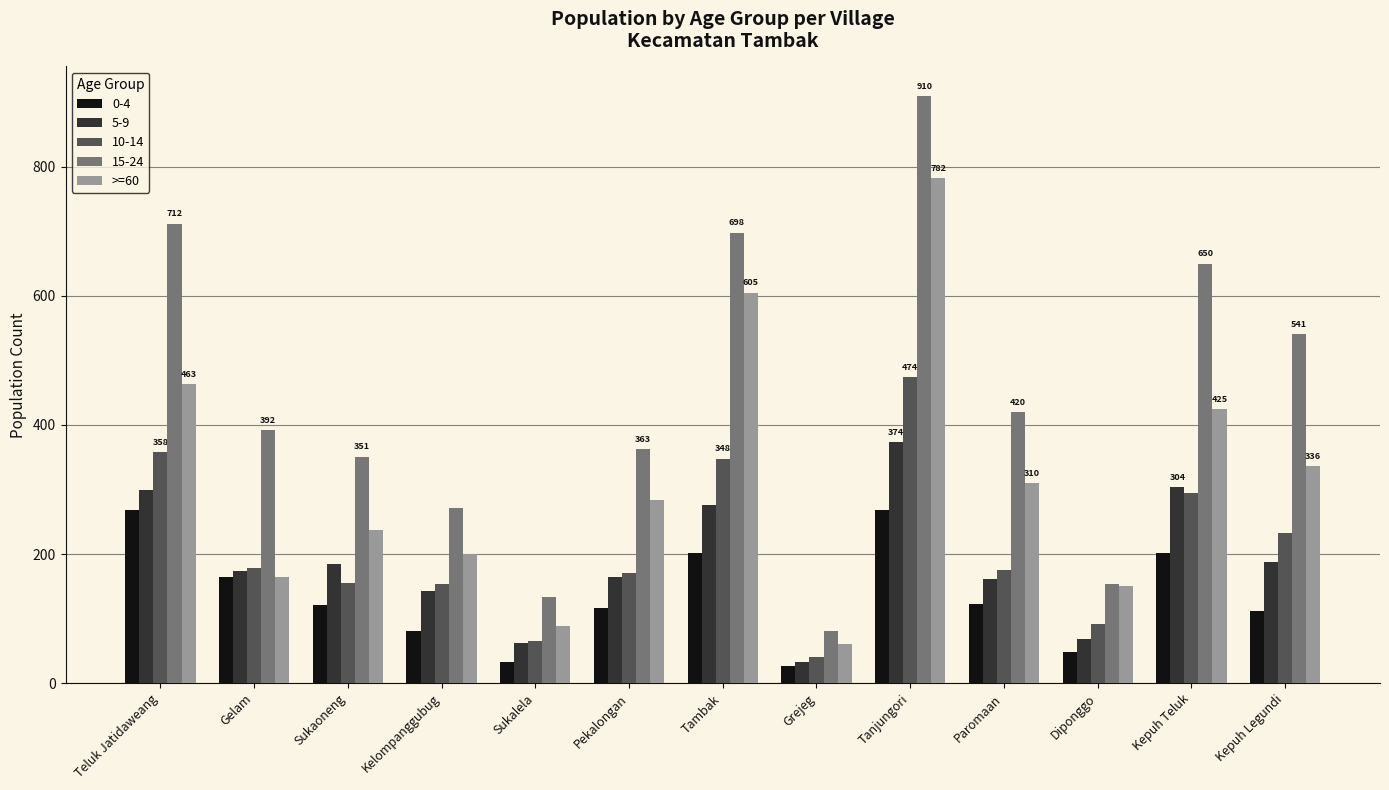

List the series in order of their peak value, lowest first.

0-4, 5-9, 10-14, >=60, 15-24